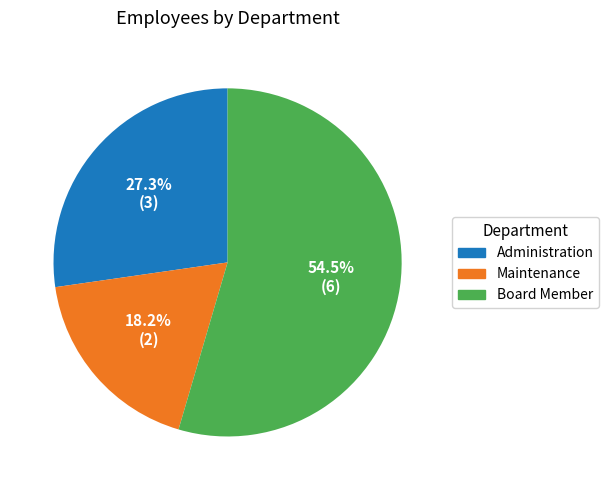

Does any single category account for the majority?

Yes